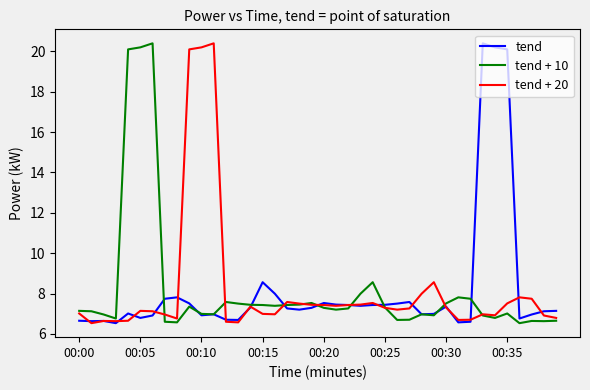

Which series ends up on top after the final intersection of tend + 10 and tend?

tend